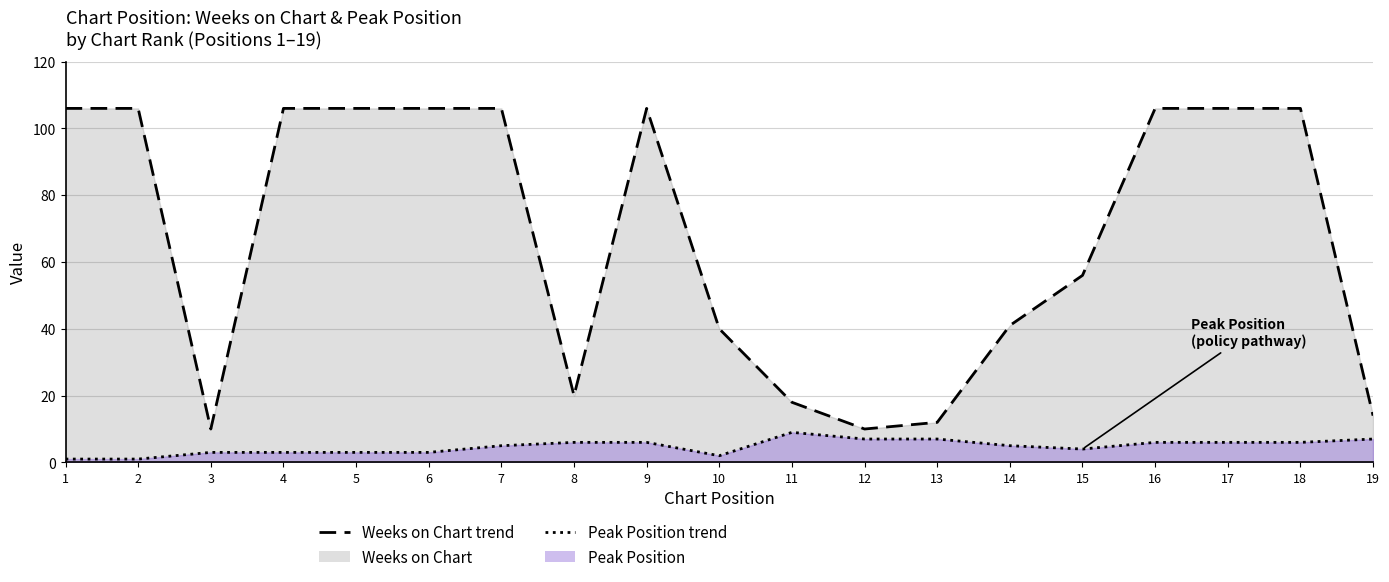

At which label is Peak Position (trend) closest to 5?

7